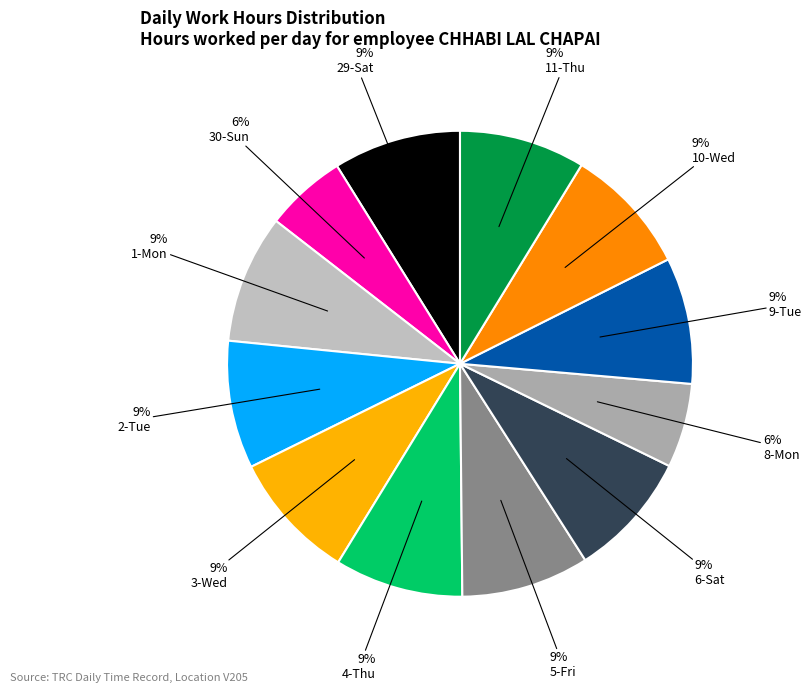

To the nearest percent, what is the difference between the largest and smallest slice percentages?

3%